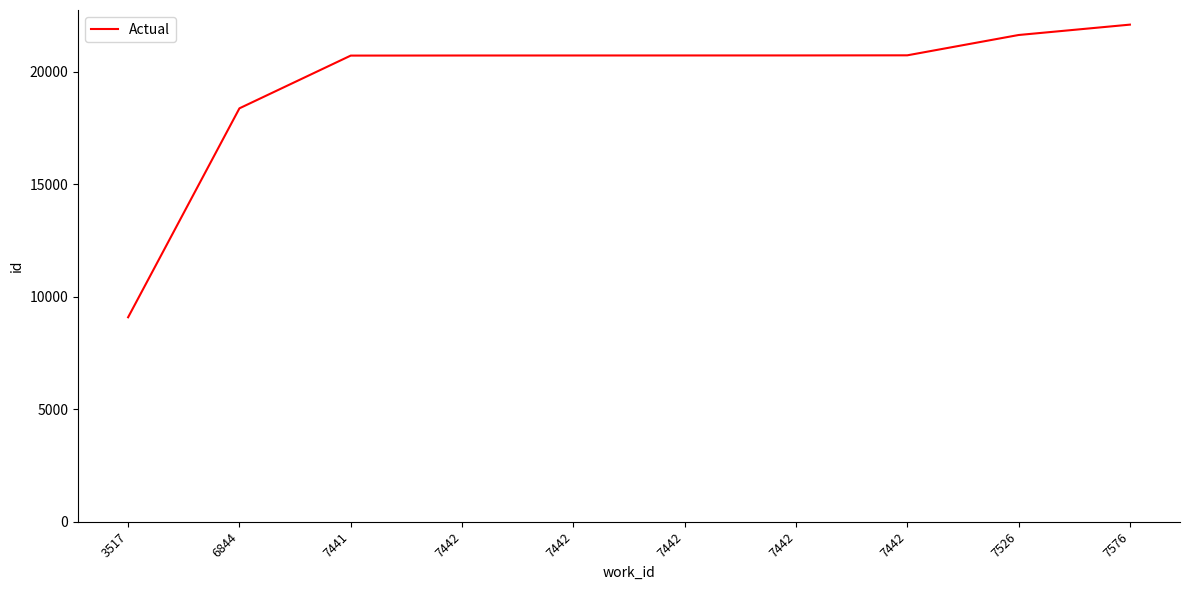

Is this an area chart (filled region under the line)?

No